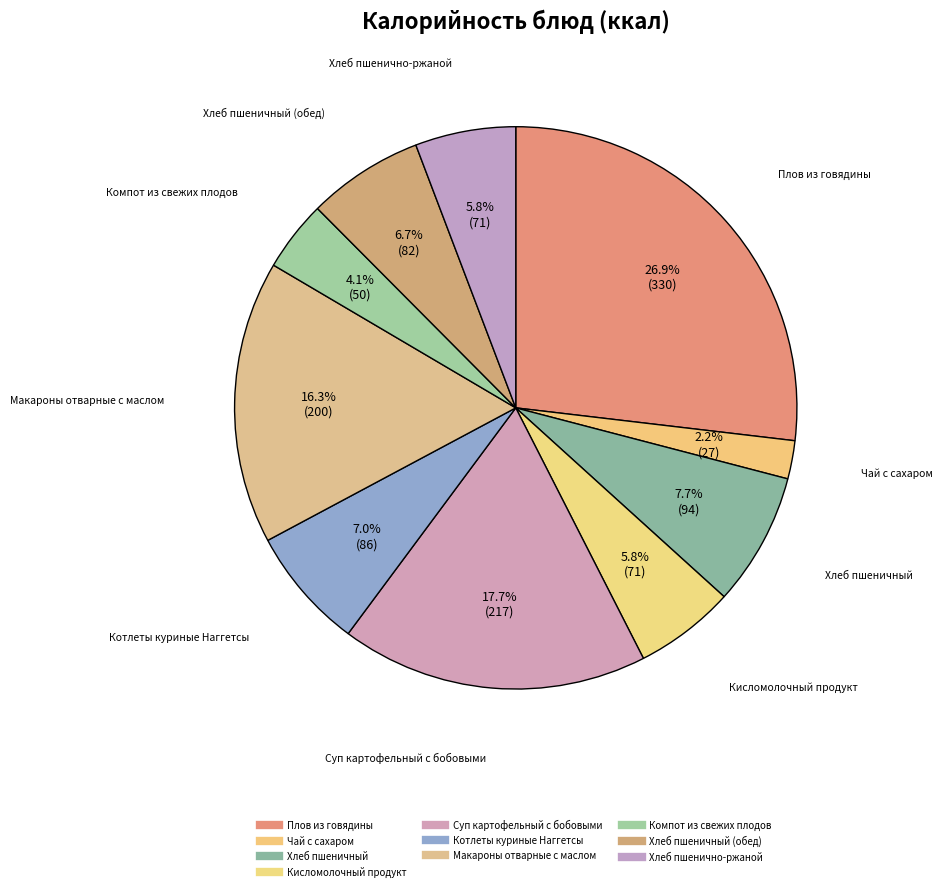

What is the smallest slice in the pie chart?

Чай с сахаром